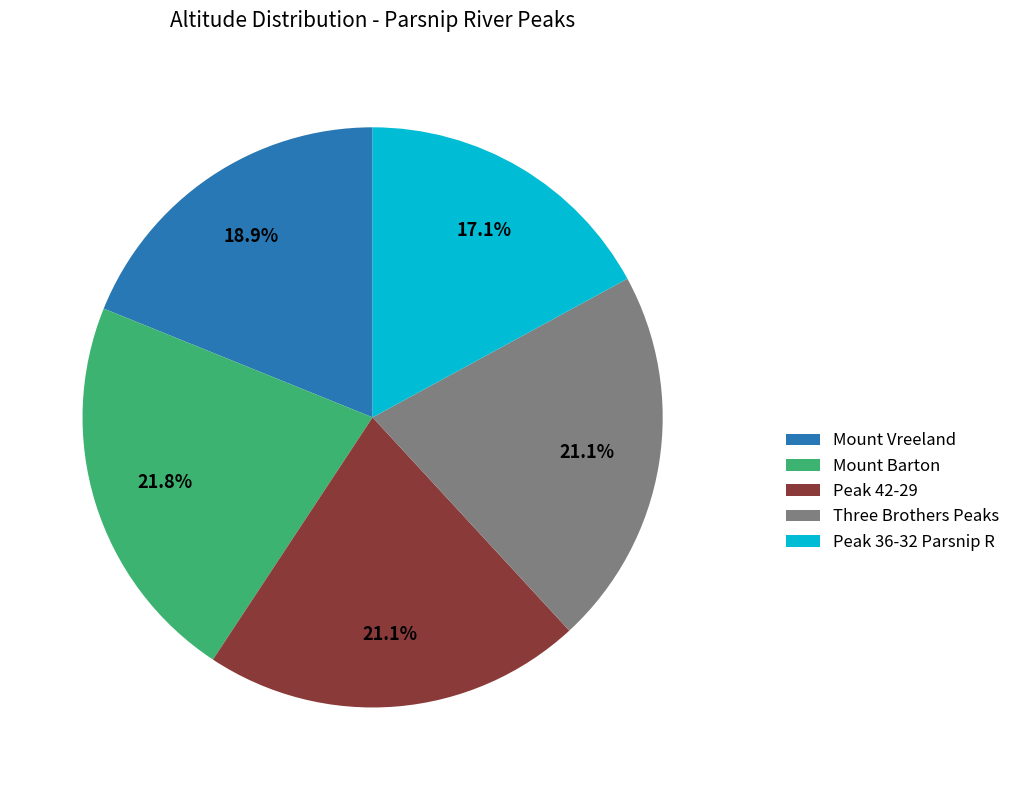

To the nearest percent, what is the difference between the largest and smallest slice percentages?

5%